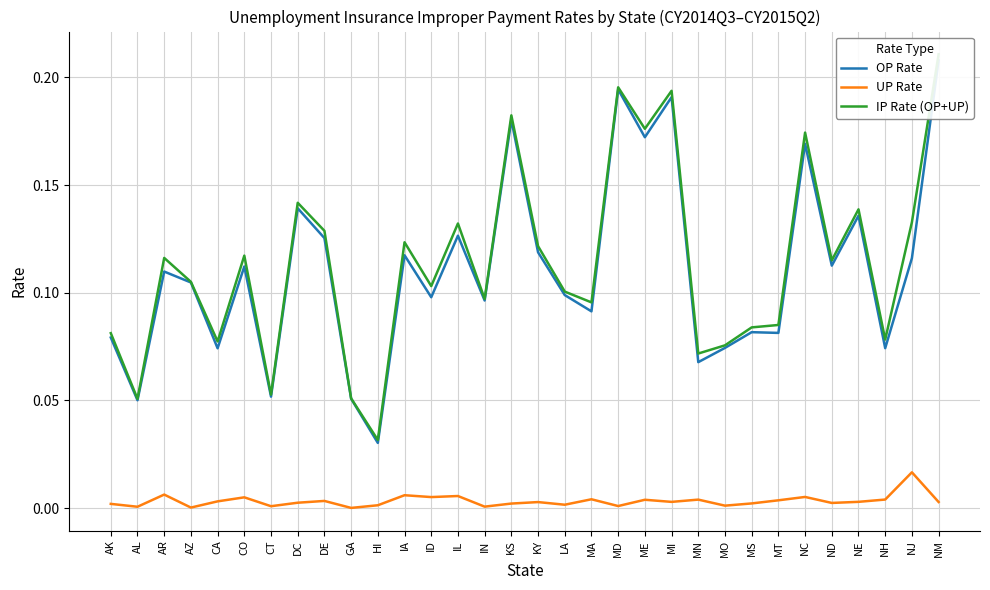

Reading left to right, transcribe all the data shown in this chart.

OP Rate: AK=0.1	AL=0.1	AR=0.1	AZ=0.1	CA=0.1	CO=0.1	CT=0.1	DC=0.1	DE=0.1	GA=0.1	HI=0.0	IA=0.1	ID=0.1	IL=0.1	IN=0.1	KS=0.2	KY=0.1	LA=0.1	MA=0.1	MD=0.2	ME=0.2	MI=0.2	MN=0.1	MO=0.1	MS=0.1	MT=0.1	NC=0.2	ND=0.1	NE=0.1	NH=0.1	NJ=0.1	NM=0.2
UP Rate: AK=0.0	AL=0.0	AR=0.0	AZ=0.0	CA=0.0	CO=0.0	CT=0.0	DC=0.0	DE=0.0	GA=0.0	HI=0.0	IA=0.0	ID=0.0	IL=0.0	IN=0.0	KS=0.0	KY=0.0	LA=0.0	MA=0.0	MD=0.0	ME=0.0	MI=0.0	MN=0.0	MO=0.0	MS=0.0	MT=0.0	NC=0.0	ND=0.0	NE=0.0	NH=0.0	NJ=0.0	NM=0.0
IP Rate (OP+UP): AK=0.1	AL=0.1	AR=0.1	AZ=0.1	CA=0.1	CO=0.1	CT=0.1	DC=0.1	DE=0.1	GA=0.1	HI=0.0	IA=0.1	ID=0.1	IL=0.1	IN=0.1	KS=0.2	KY=0.1	LA=0.1	MA=0.1	MD=0.2	ME=0.2	MI=0.2	MN=0.1	MO=0.1	MS=0.1	MT=0.1	NC=0.2	ND=0.1	NE=0.1	NH=0.1	NJ=0.1	NM=0.2